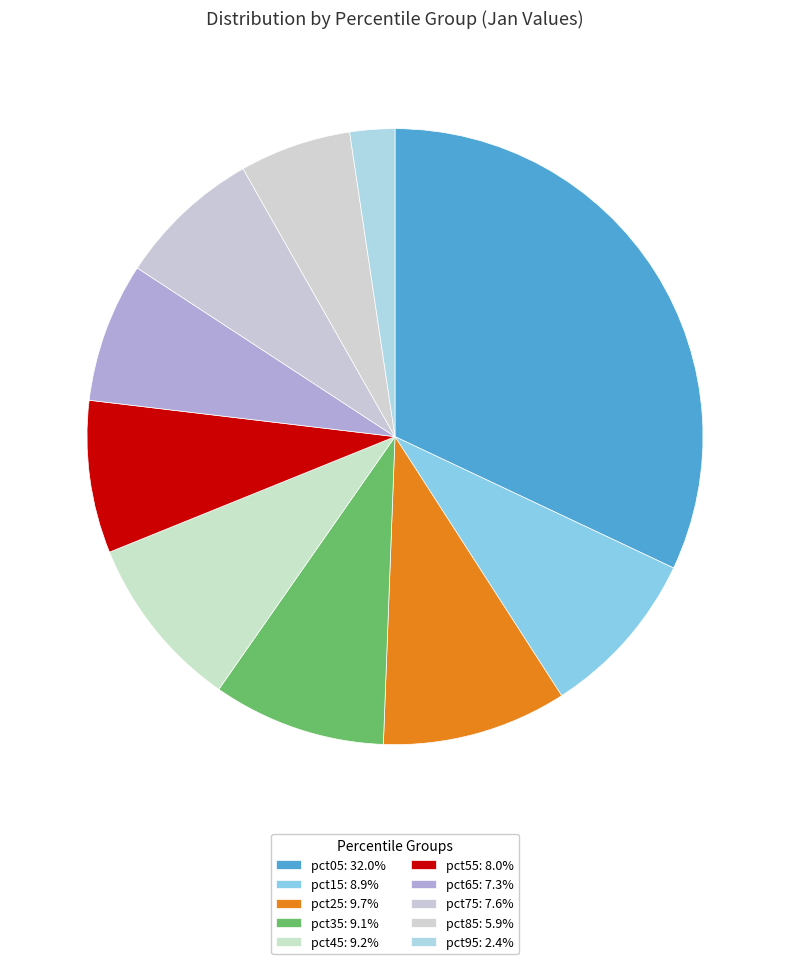

The pct25 slice represents 15% of the pie. True or false?

False